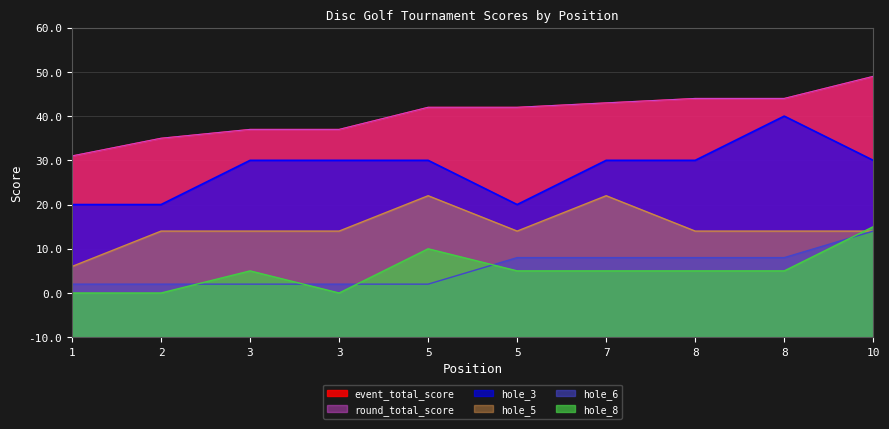

True or false: round_total_score and hole_3 intersect in this chart.

False